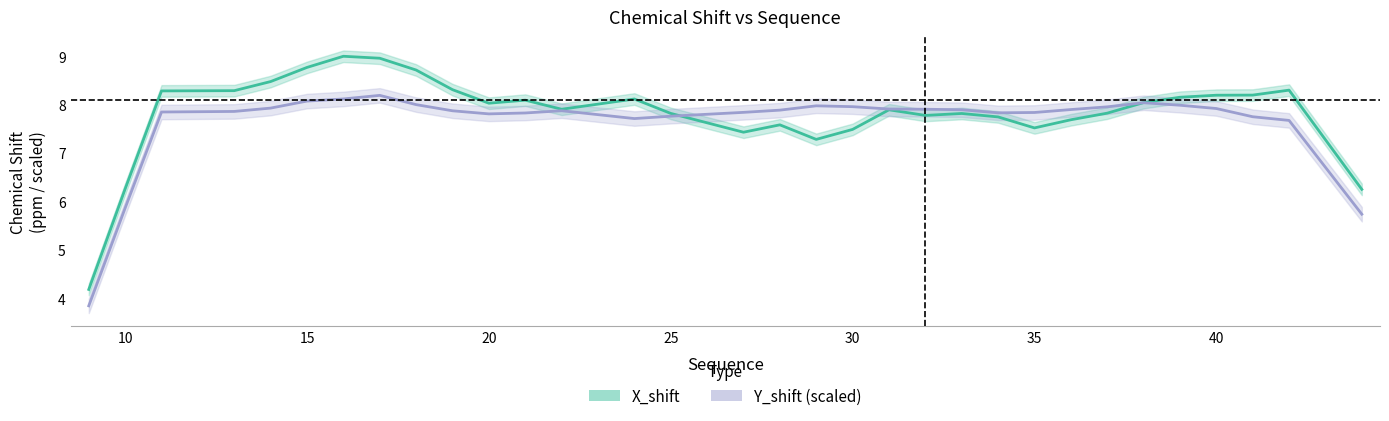

In Y_shift (norm), how many points are higher than both neighbors (excluding endpoints)?

4